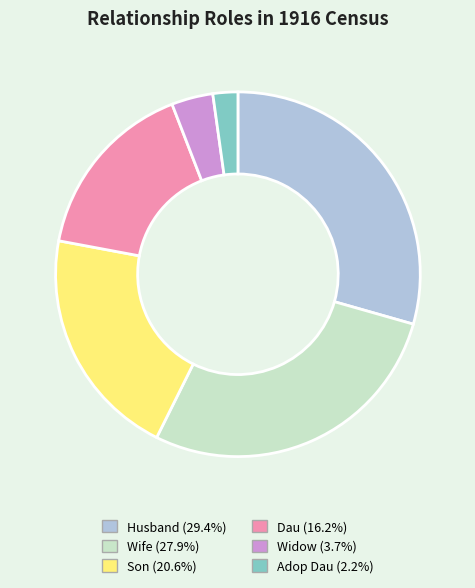

The Son slice represents 35% of the pie. True or false?

False